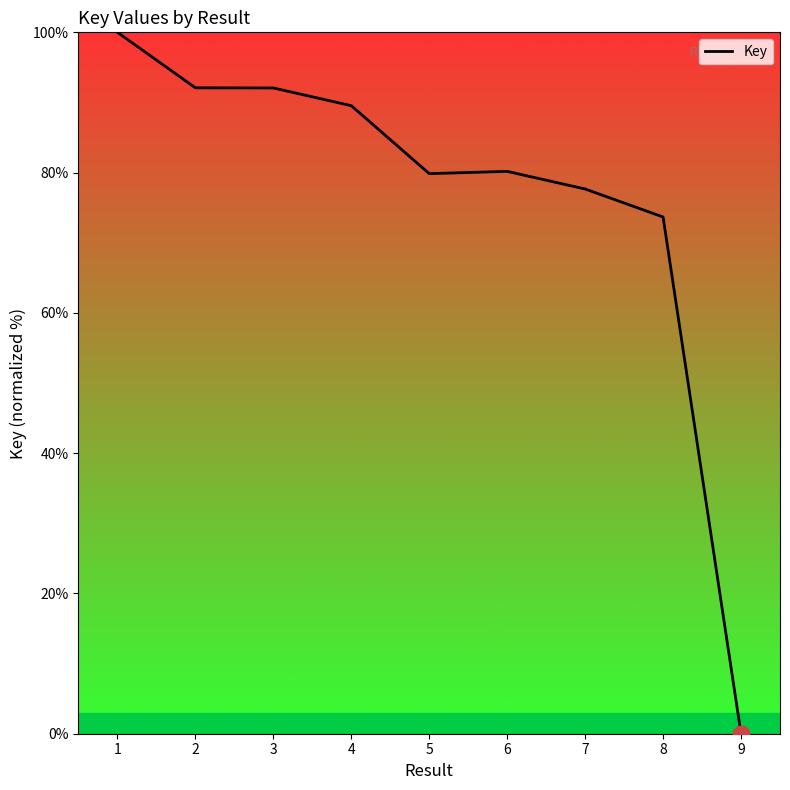

What is the difference between the maximum and minimum values?

100.0